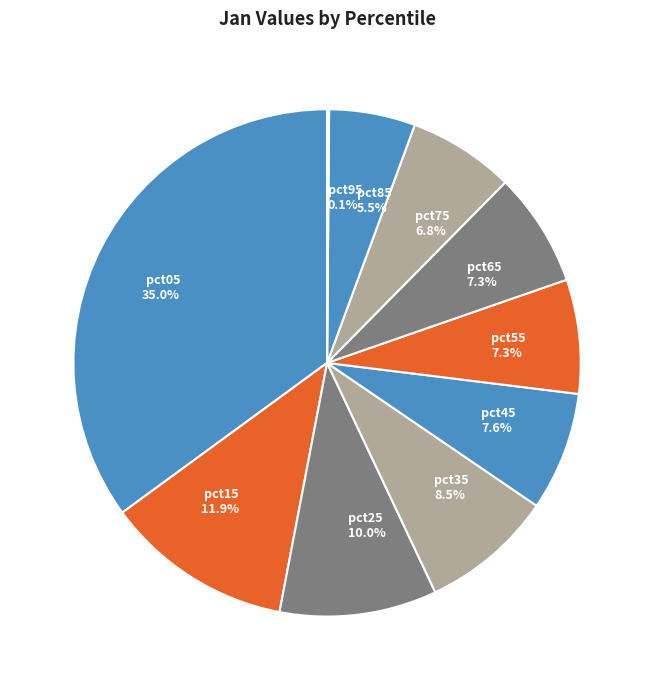

What is the total percentage of pct05 and pct35?

43.5%